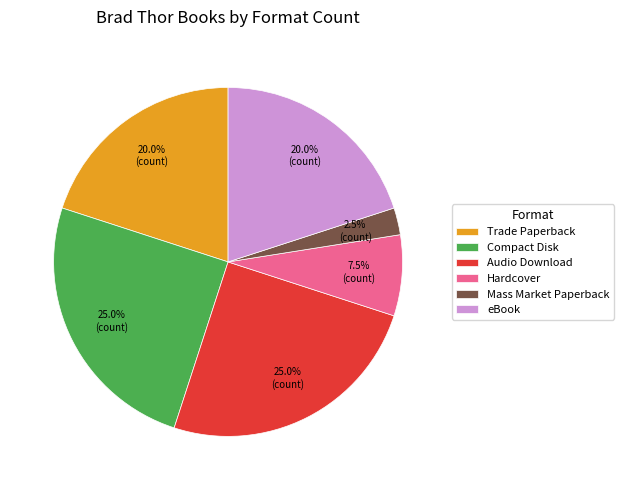

What is the smallest slice in the pie chart?

Mass Market Paperback